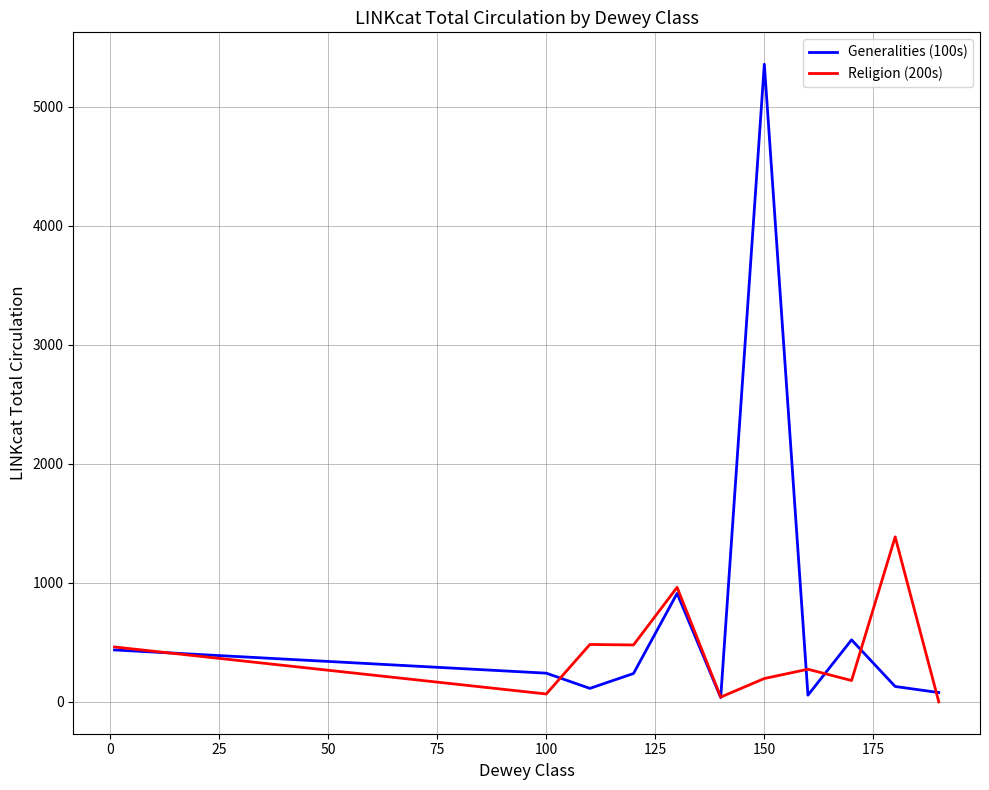

Which series has the largest total across all categories?

Generalities (100s)